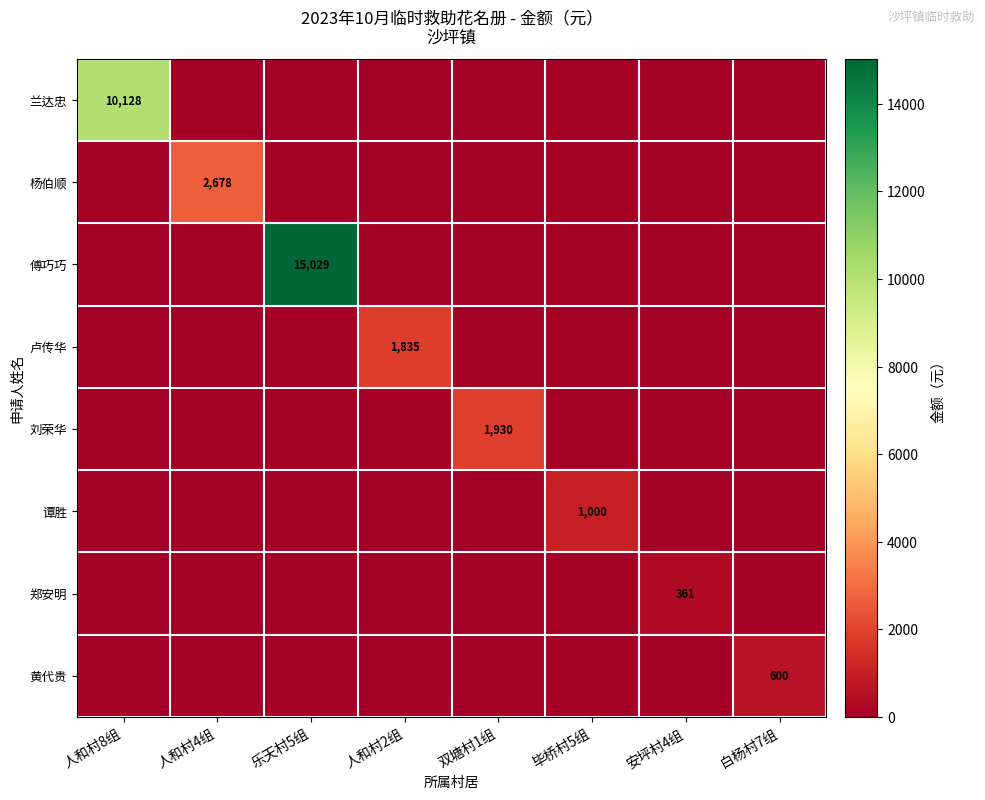

Which series has the largest total across all categories?

傅巧巧